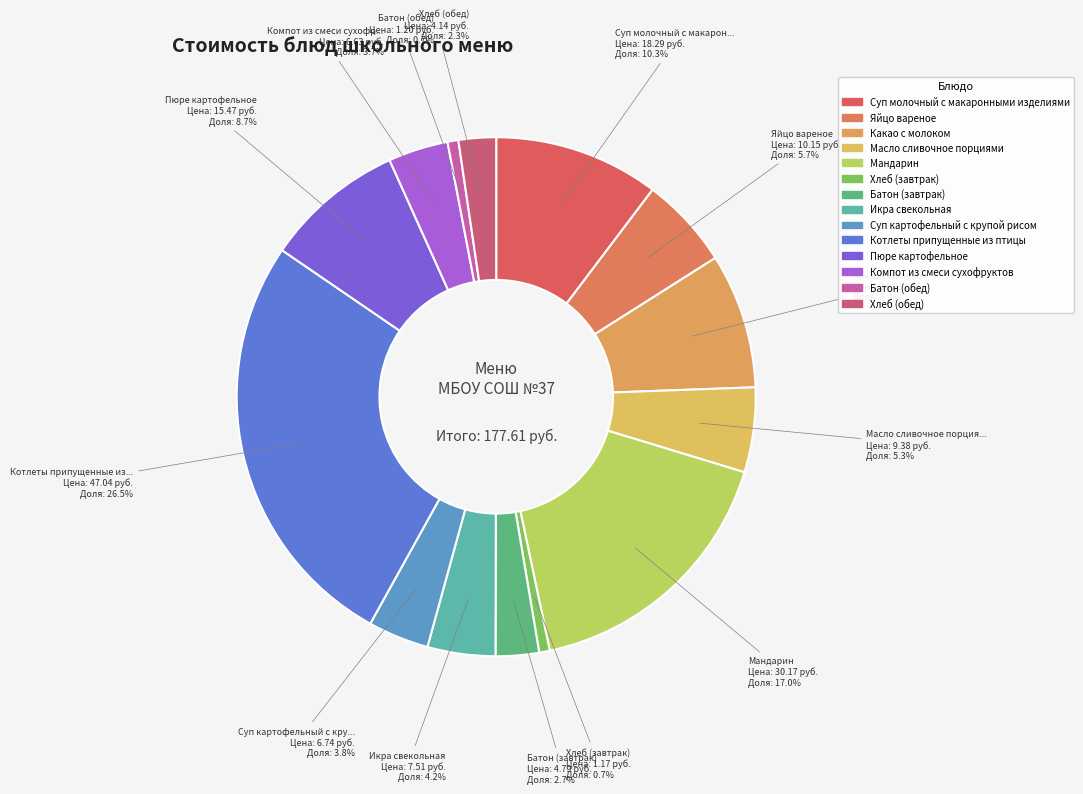

How many segments does this pie chart have?

14